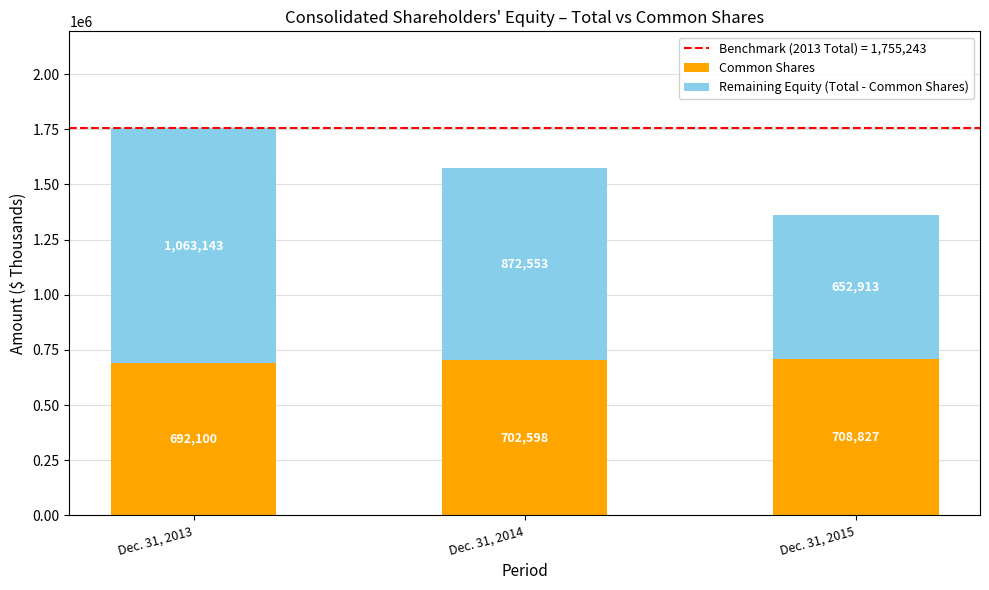

What is the difference between the Common Shares values at Dec. 31, 2014 and Dec. 31, 2013?

10498